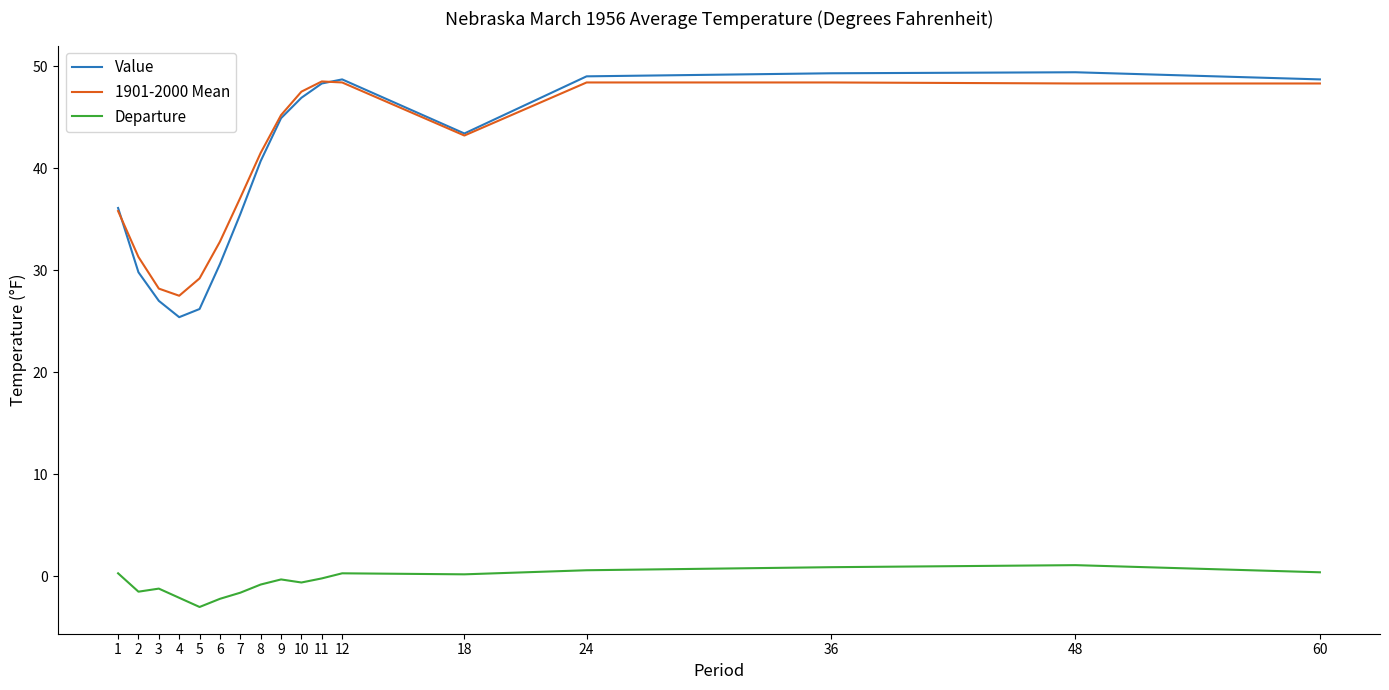

What is the difference between the maximum and minimum values in the Departure series?

4.1